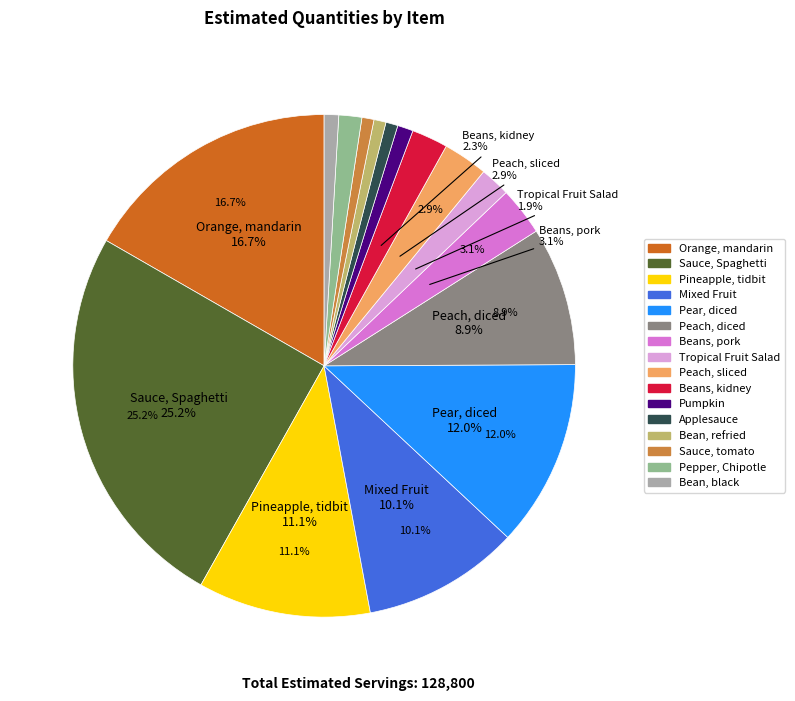

To the nearest percent, what portion does Peach, diced represent?

9%